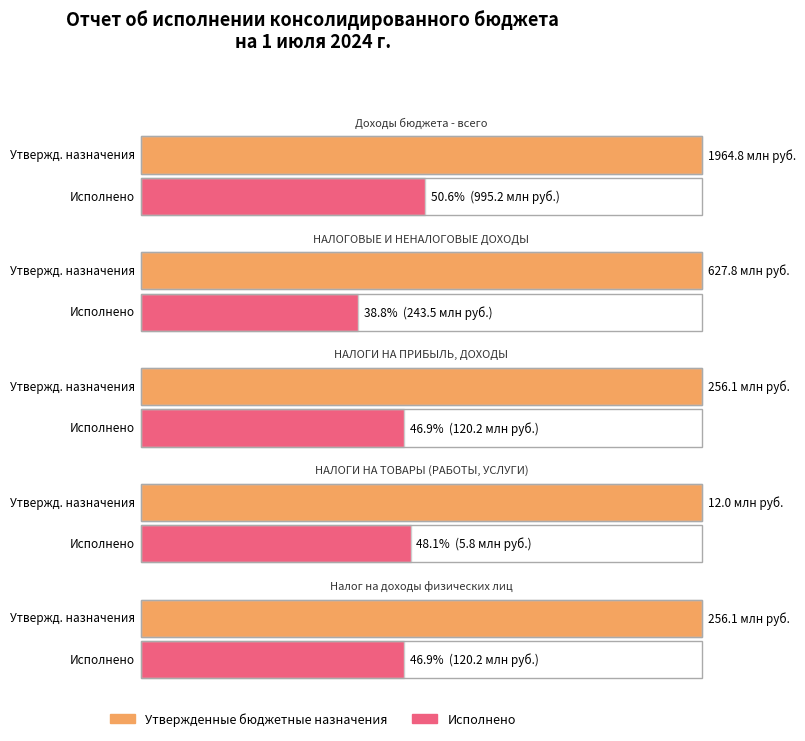

The Утвержденные бюджетные назначения series shows 416186057.4 at Исполнено НАЛОГОВЫЕ И НЕНАЛОГОВЫЕ. True or false?

False